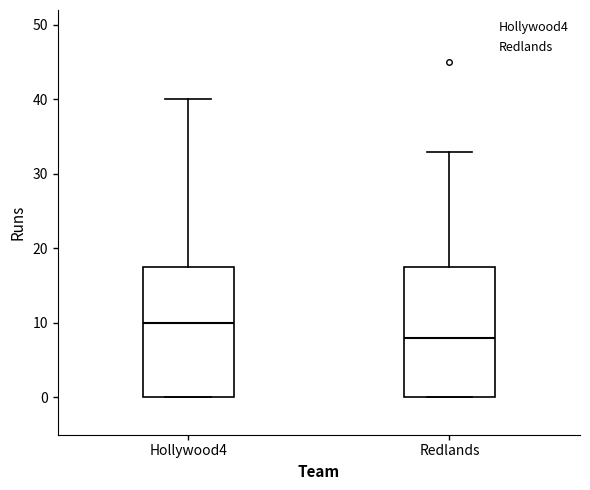

Which box has the highest median line?

Hollywood4